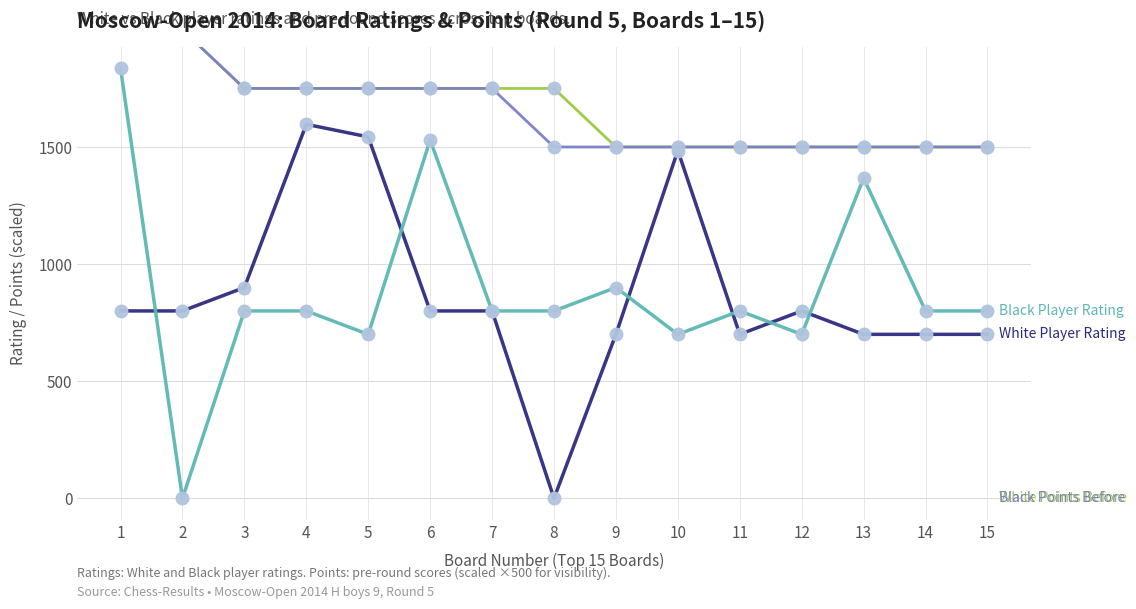

What is the sum of the White Player Rating values at 13 and 8?

700